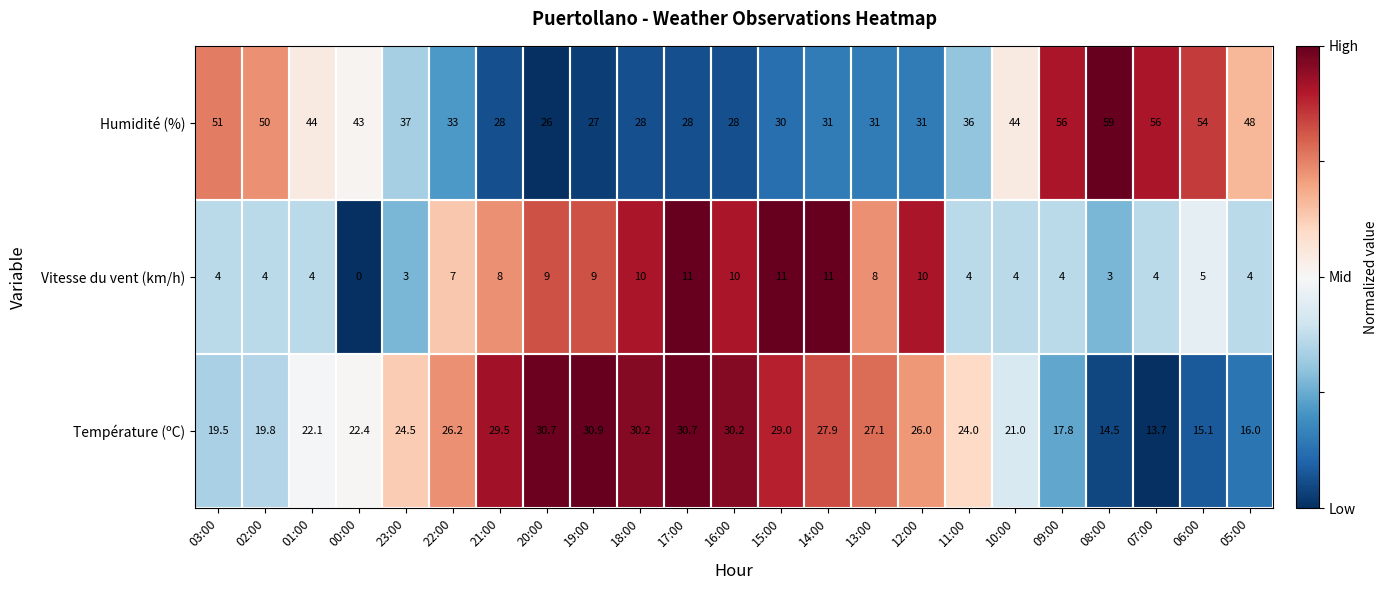

Rank the series by their maximum value, from lowest to highest.

Vitesse du vent (km/h), Température (ºC), Humidité (%)